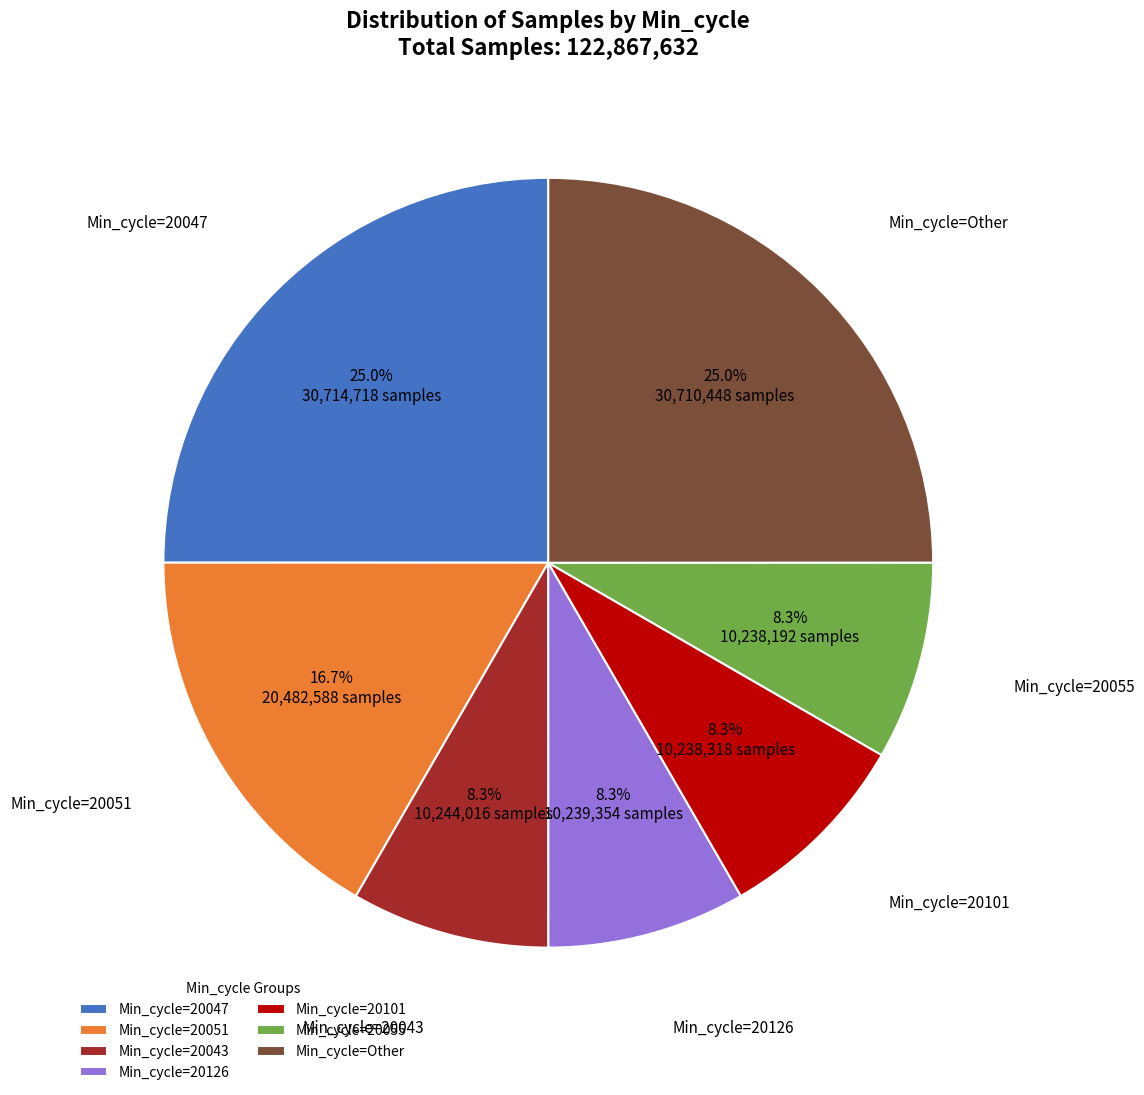

Is there any slice that represents more than half of the pie?

No